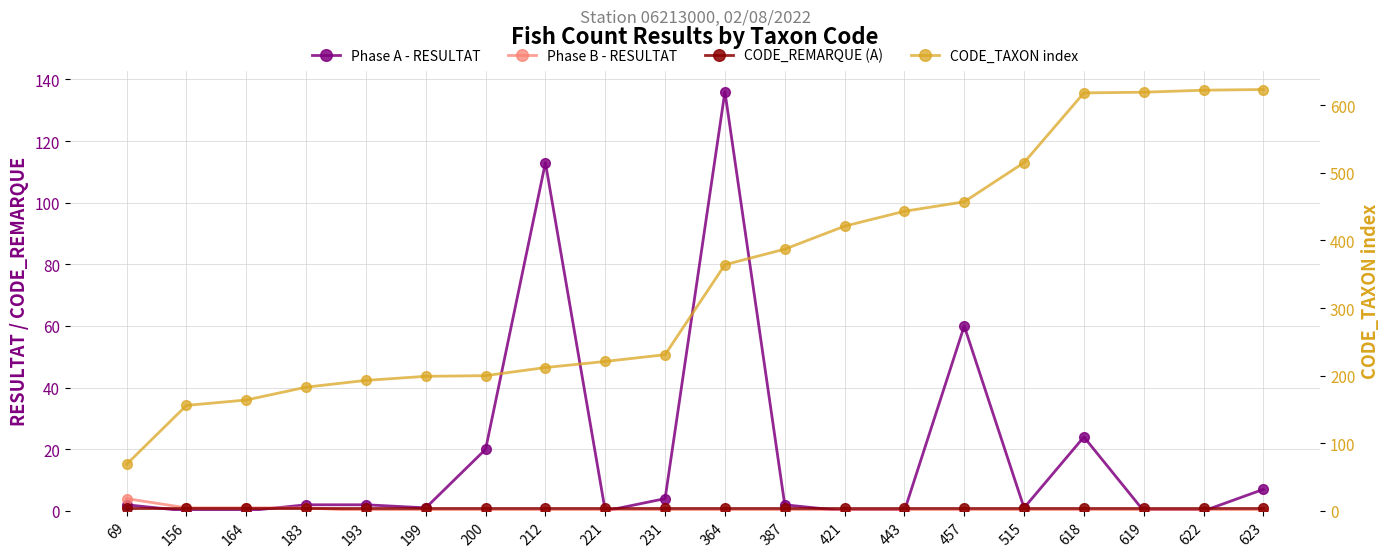

How many values in the Phase A - RESULTAT series exceed 2?

7